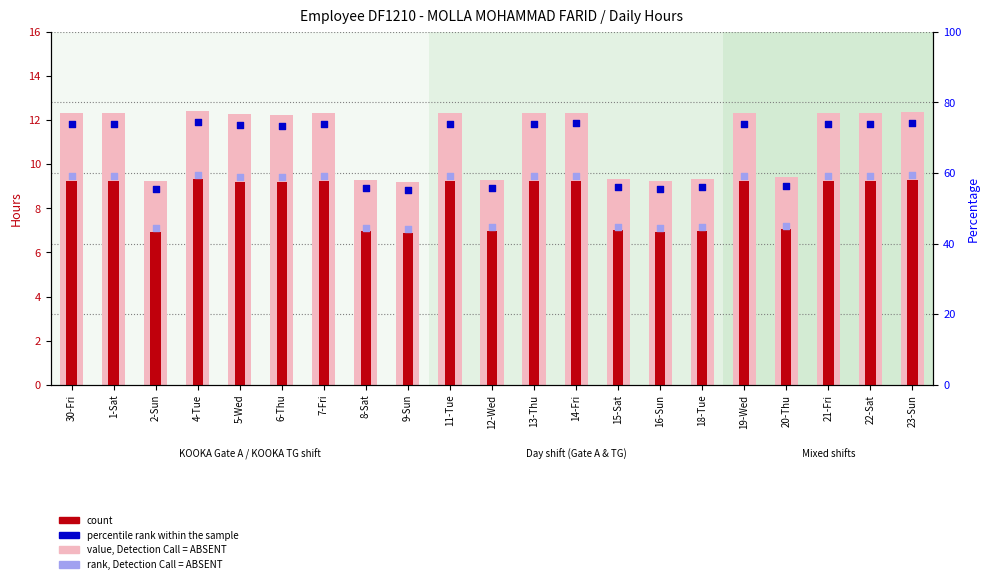

Which series has the widest spread of Y values?

percentile rank within the sample